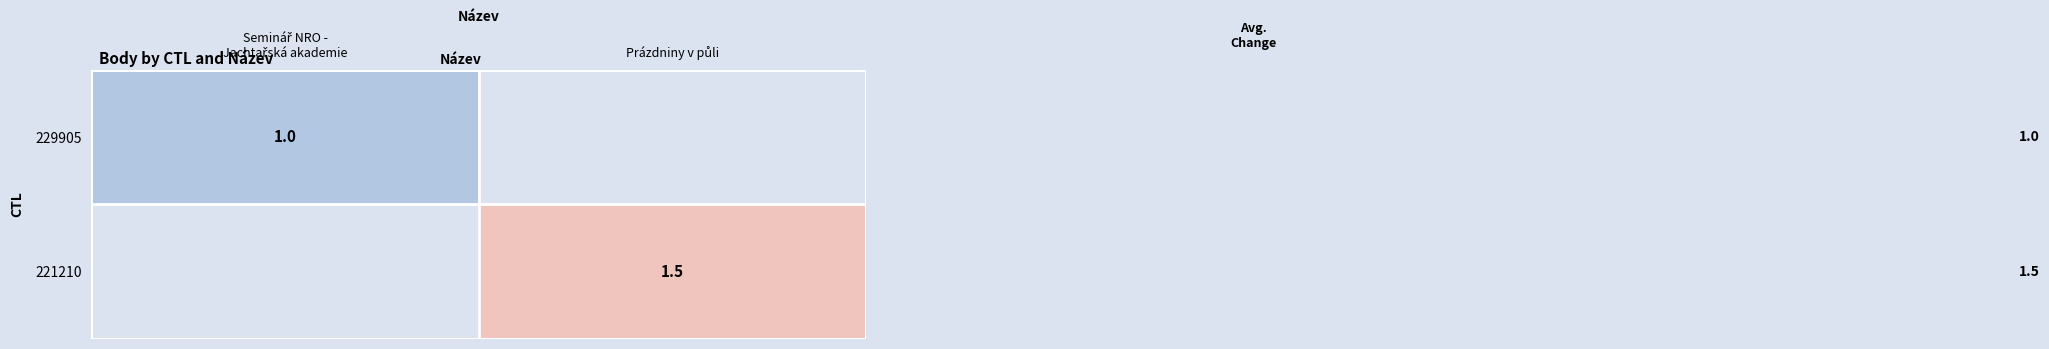

Which category has the highest value across all series?

Prázdniny v půli